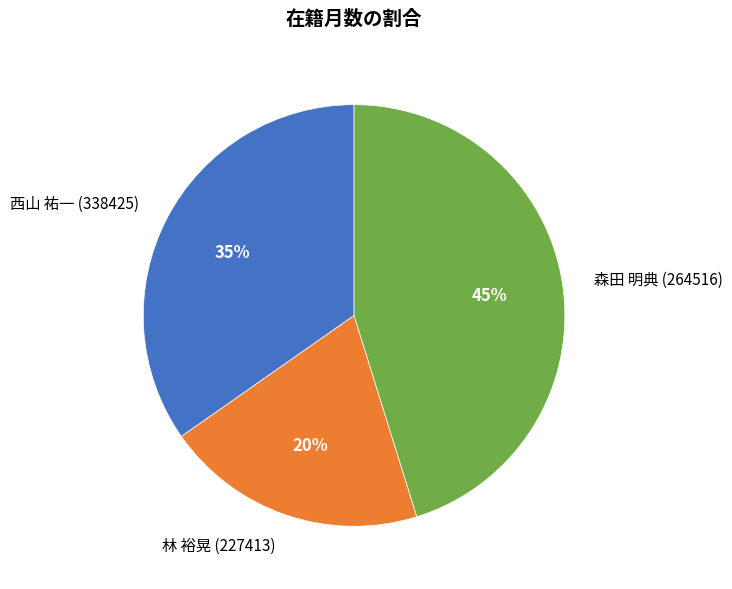

Rank the categories by value from highest to lowest.

森田 明典 (264516), 西山 祐一 (338425), 林 裕晃 (227413)